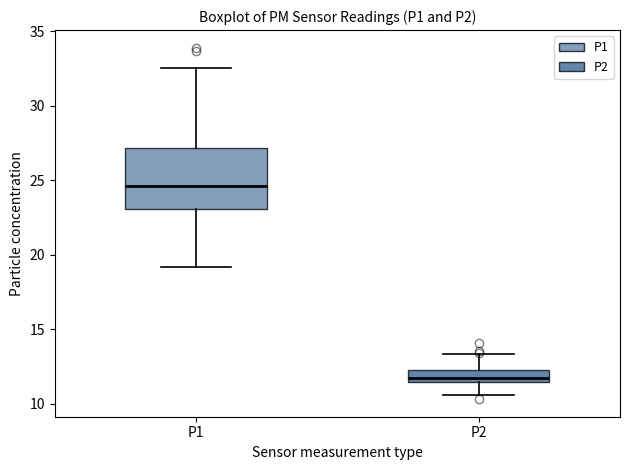

Which box's median line is the lowest?

P2